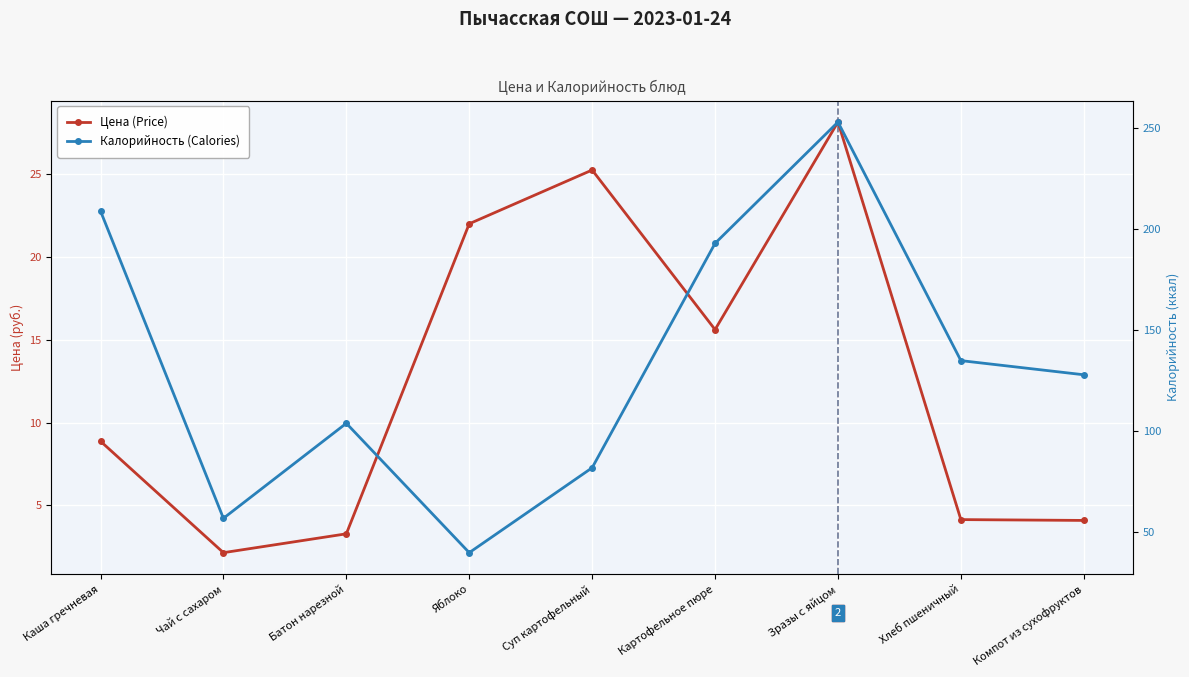

True or false: Цена (Price) has a value of 8.9 at Каша гречневая.

True